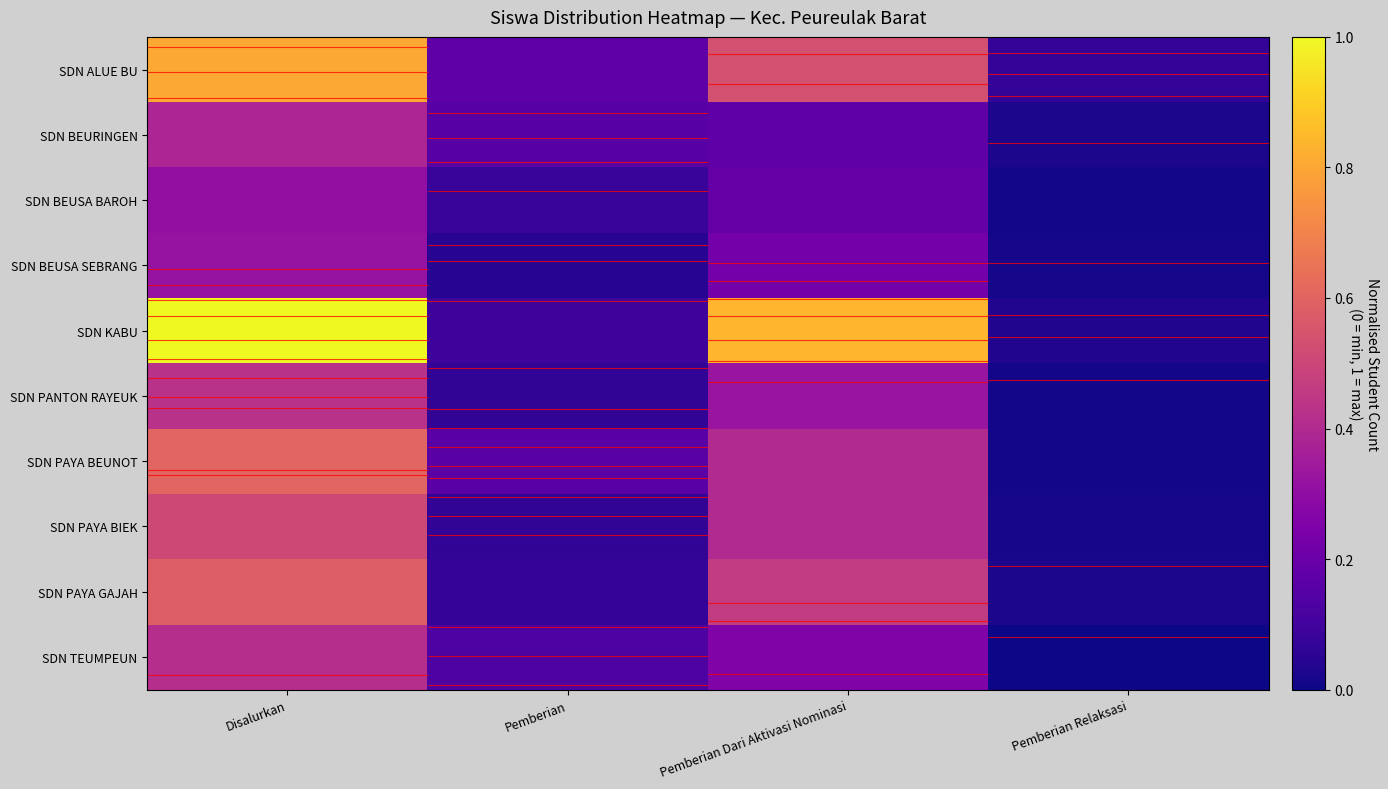

What is the difference between the maximum and minimum values in the SDN ALUE BU series?

0.7